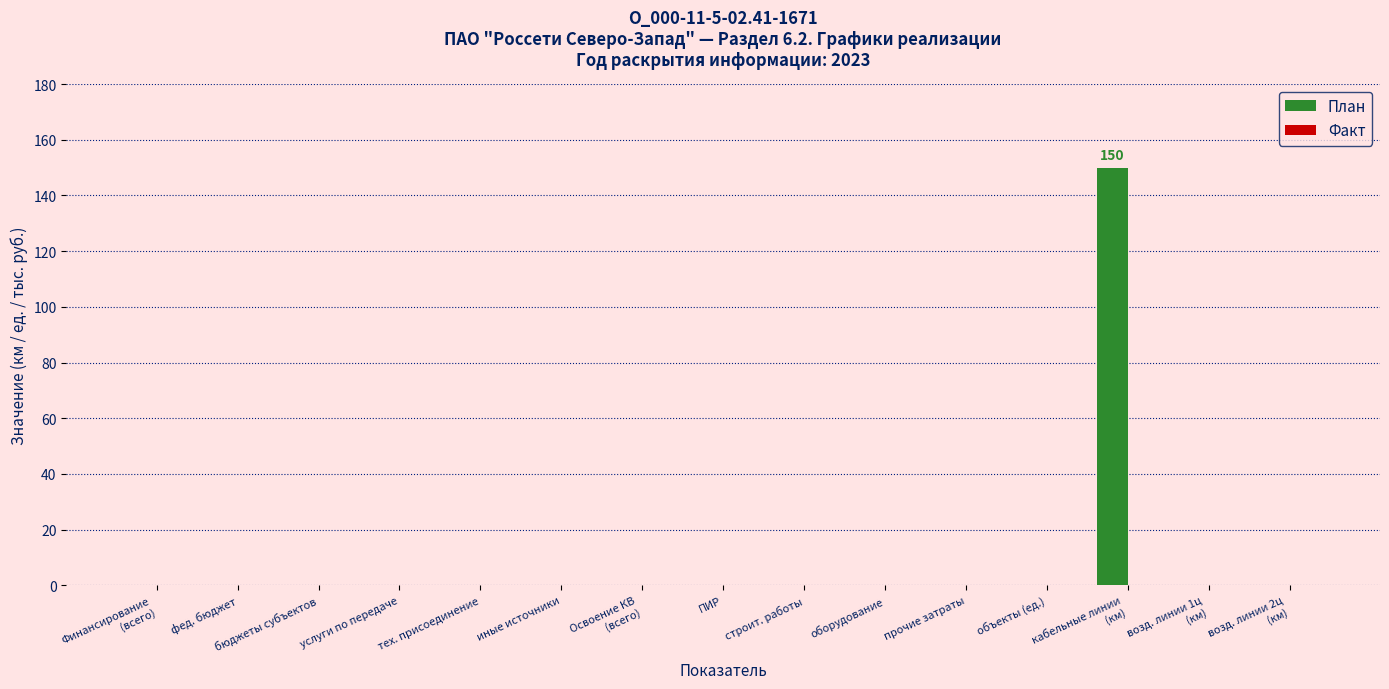

True or false: the data shows -59 at ПИР.

False